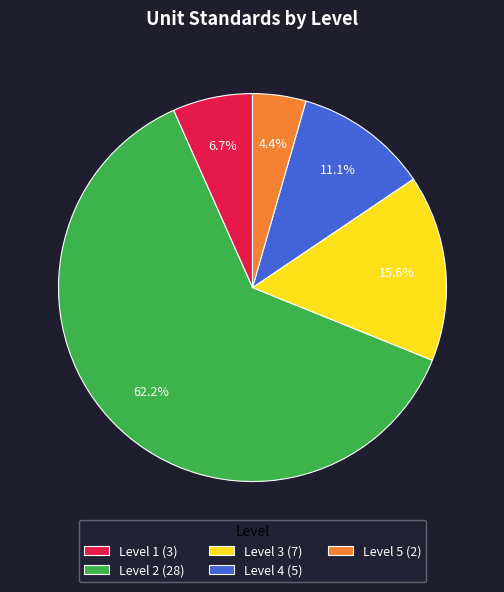

To the nearest percent, what percentage of the pie is Level 4?

11%